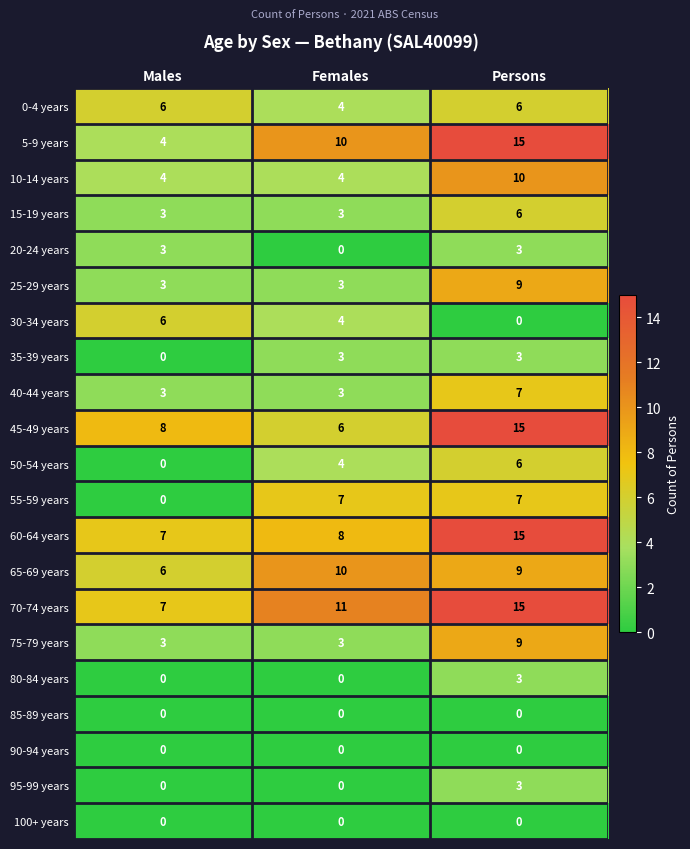

At which category is the sum across all series the highest?

Persons